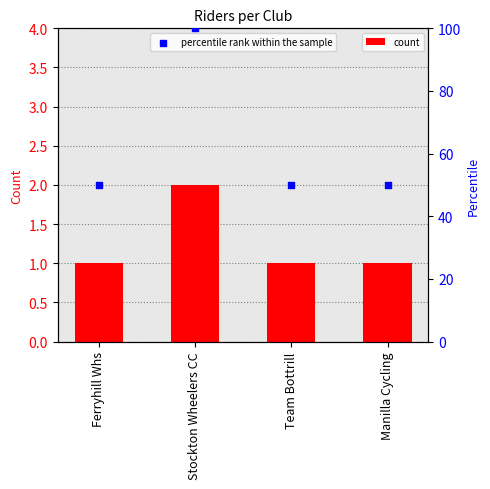

At how many categories does at least one series exceed 21?

4